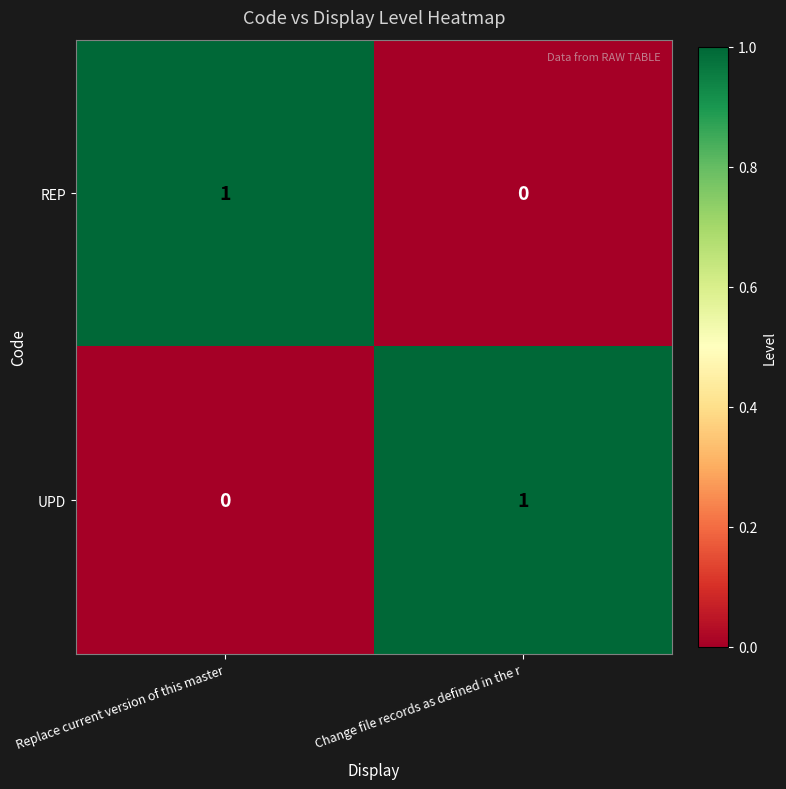

Rank the categories by REP value from highest to lowest.

Replace current version of this master, Change file records as defined in the r